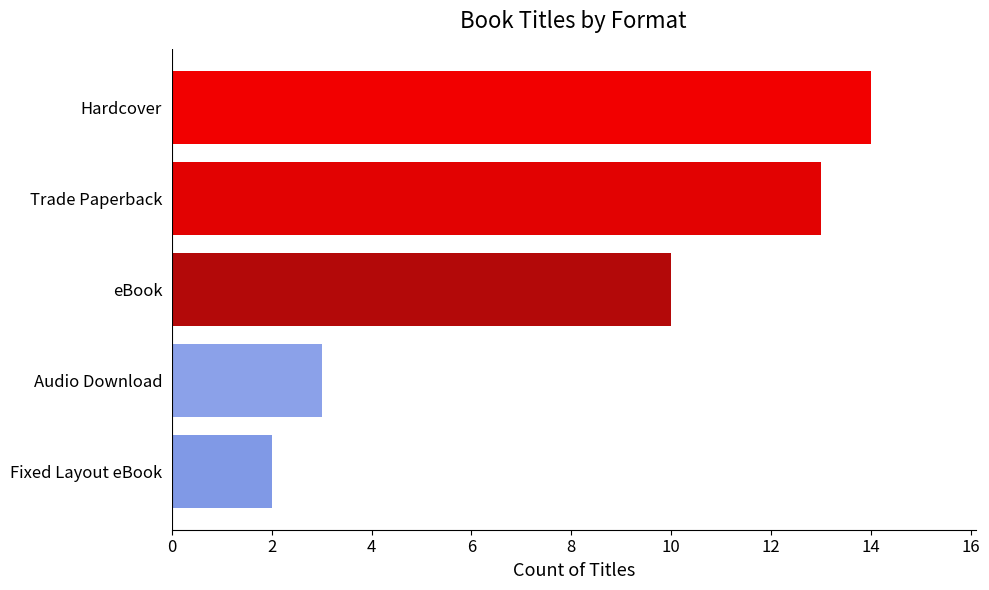

Reading bottom to top, what are all the values shown in this chart?

2	3	10	13	14